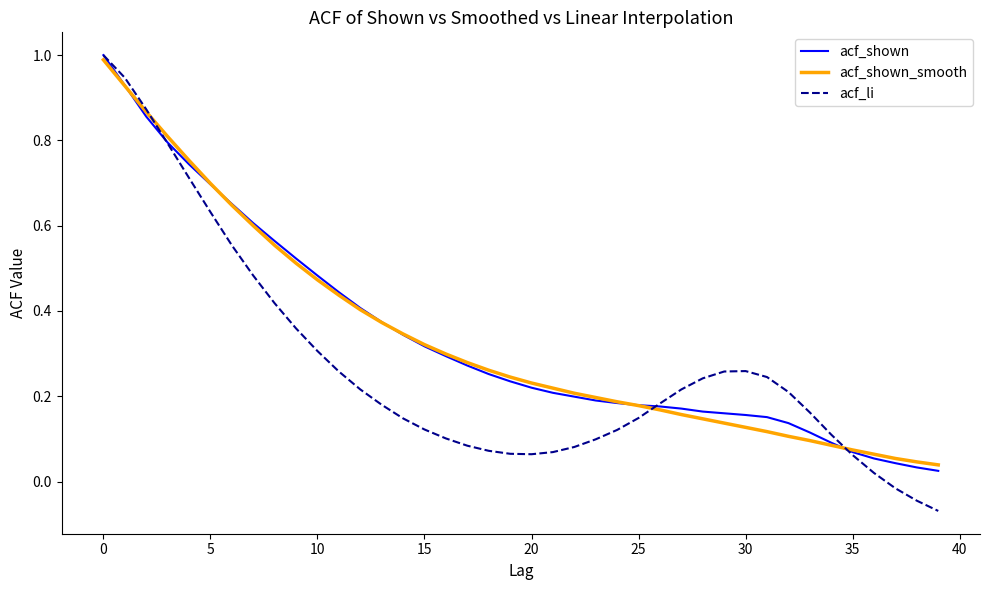

Which series has the widest spread of values?

acf_li